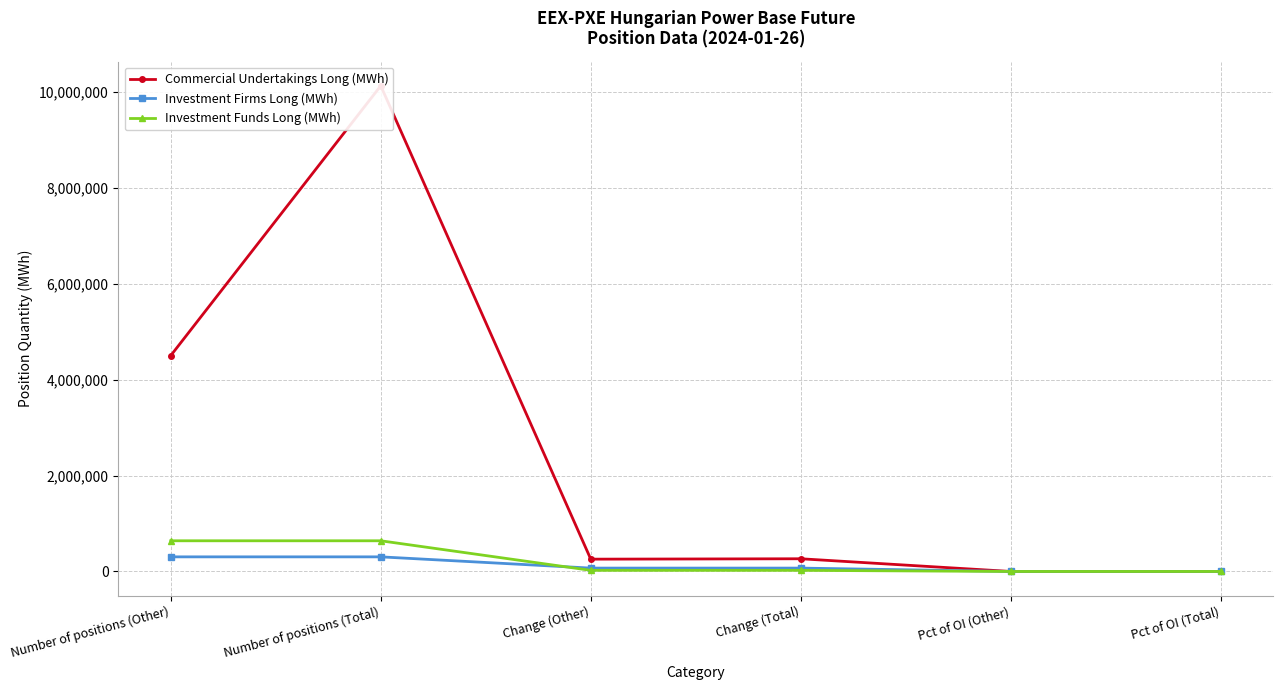

How many data points in Investment Funds Long (MWh) are less than 23518?

2